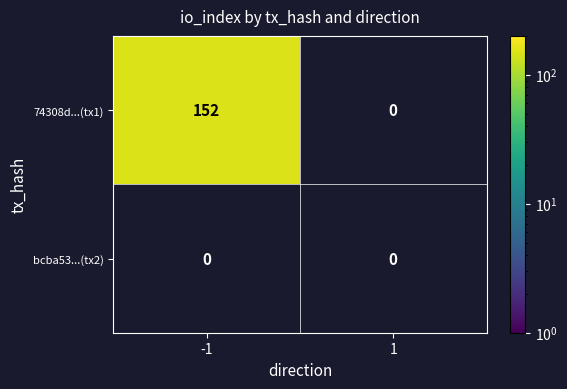

Reading right to left, transcribe all the data shown in this chart.

74308d...(tx1): 0	152
bcba53...(tx2): 0	0